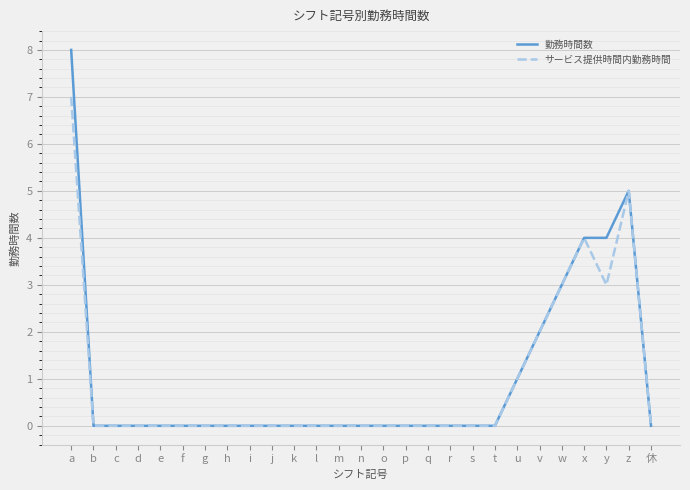

Reading right to left, transcribe all the data shown in this chart.

勤務時間数: 休=0	z=5	y=4	x=4	w=3	v=2	u=1	t=0	s=0	r=0	q=0	p=0	o=0	n=0	m=0	l=0	k=0	j=0	i=0	h=0	g=0	f=0	e=0	d=0	c=0	b=0	a=8
サービス提供時間内勤務時間: 休=0	z=5	y=3	x=4	w=3	v=2	u=1	t=0	s=0	r=0	q=0	p=0	o=0	n=0	m=0	l=0	k=0	j=0	i=0	h=0	g=0	f=0	e=0	d=0	c=0	b=0	a=7